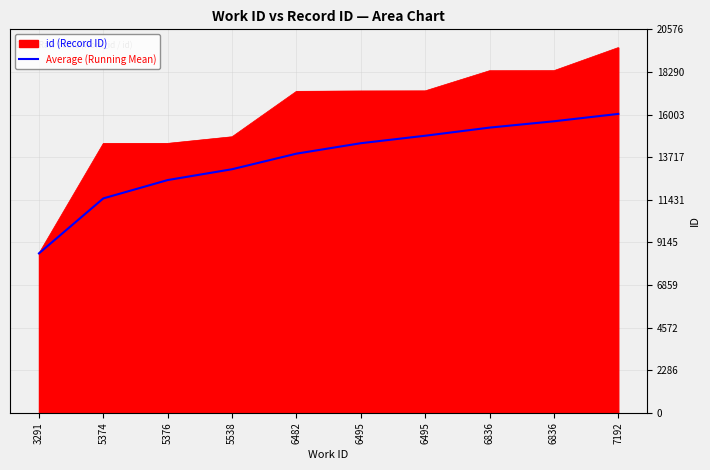

Does the chart display data point markers on the line(s)?

No